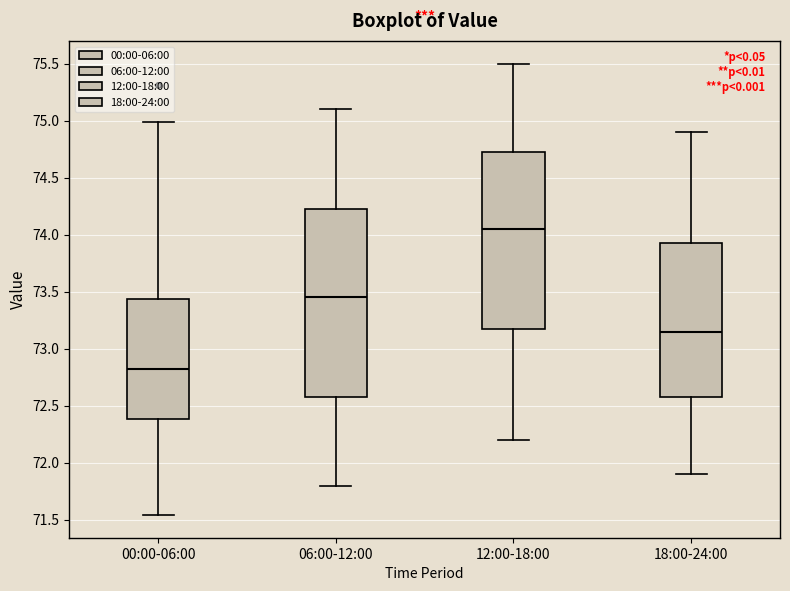

Reading left to right, transcribe this box plot: for each box, give where its median line is, the range the box spans, and where its two whiskers end, as read against the y-axis. The values are not printed on the chart, so give them approximately, as read against the axis.

00:00-06:00: median 72.85, box 72.40 to 73.45, whiskers 71.55 to 75.00
06:00-12:00: median 73.45, box 72.60 to 74.25, whiskers 71.80 to 75.10
12:00-18:00: median 74.05, box 73.20 to 74.75, whiskers 72.20 to 75.50
18:00-24:00: median 73.15, box 72.60 to 73.95, whiskers 71.90 to 74.90